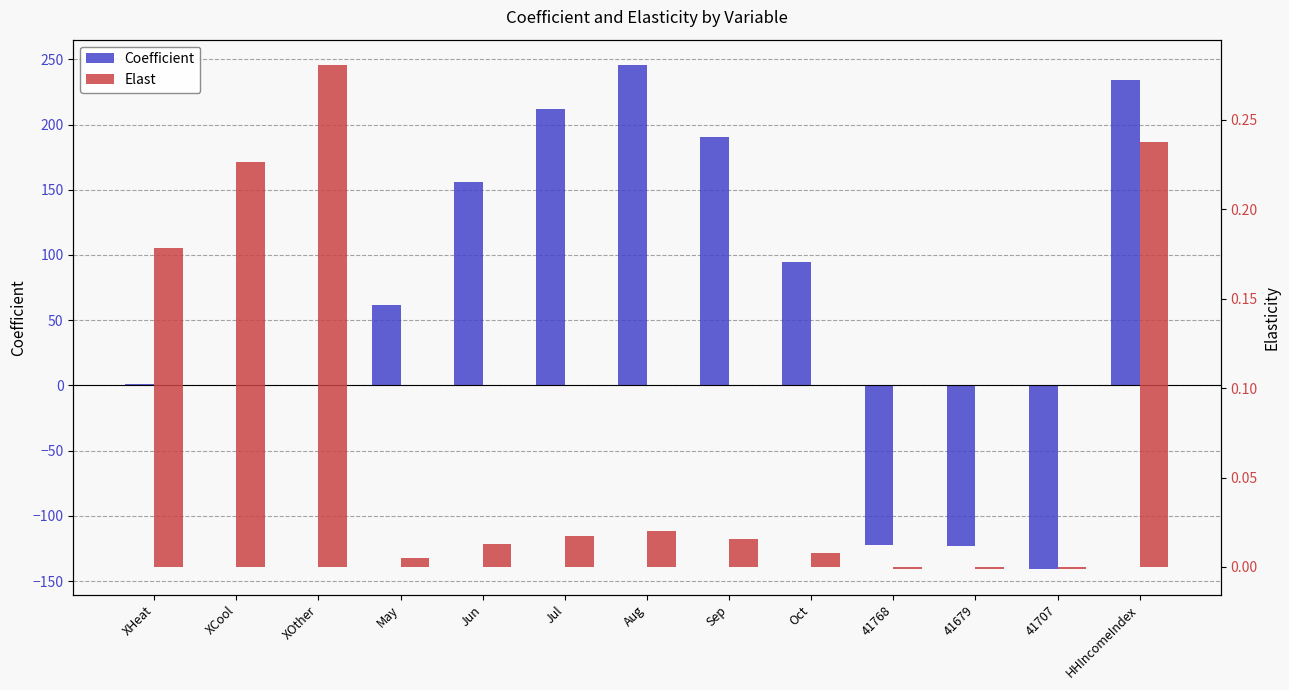

What is the average value of the Coefficient series?

62.3